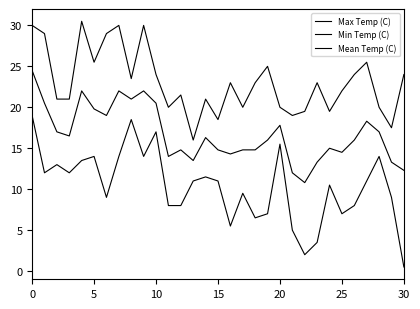

How many lines are shown in the chart?

3